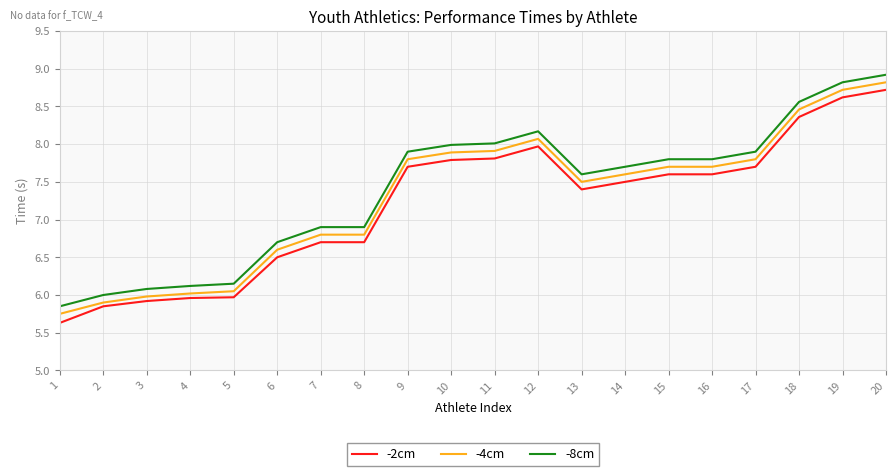

Rank the series at 5 from lowest to highest value.

-2cm, -4cm, -8cm